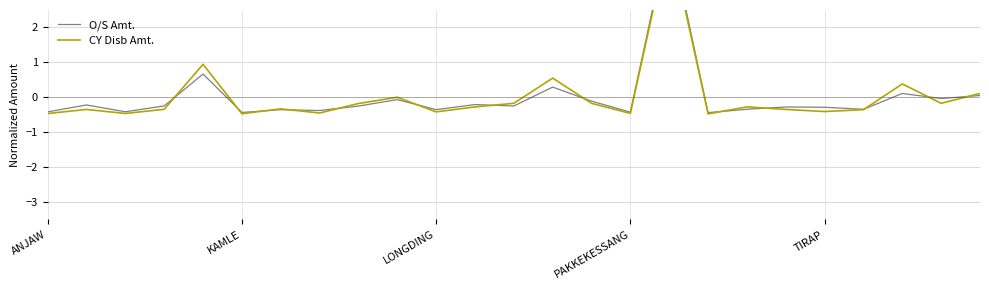

At how many categories does at least one series exceed 2?

1